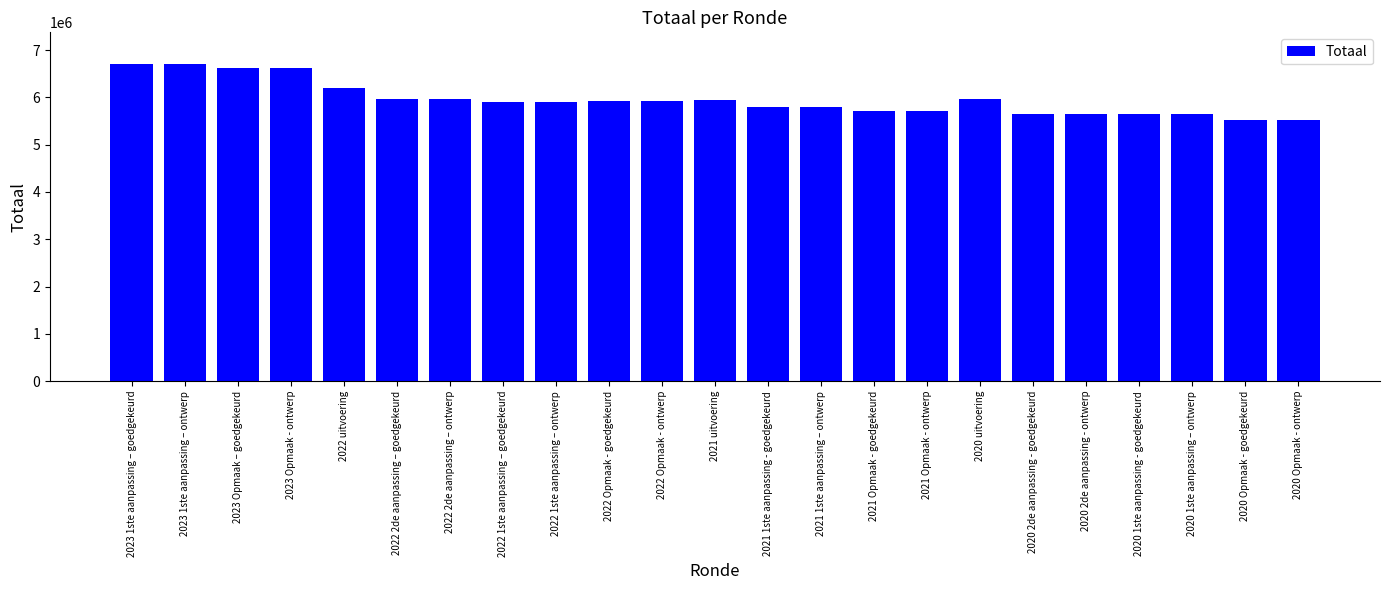

Between 2022 1ste aanpassing – goedgekeurd and 2021 Opmaak - ontwerp, which is larger?

2022 1ste aanpassing – goedgekeurd